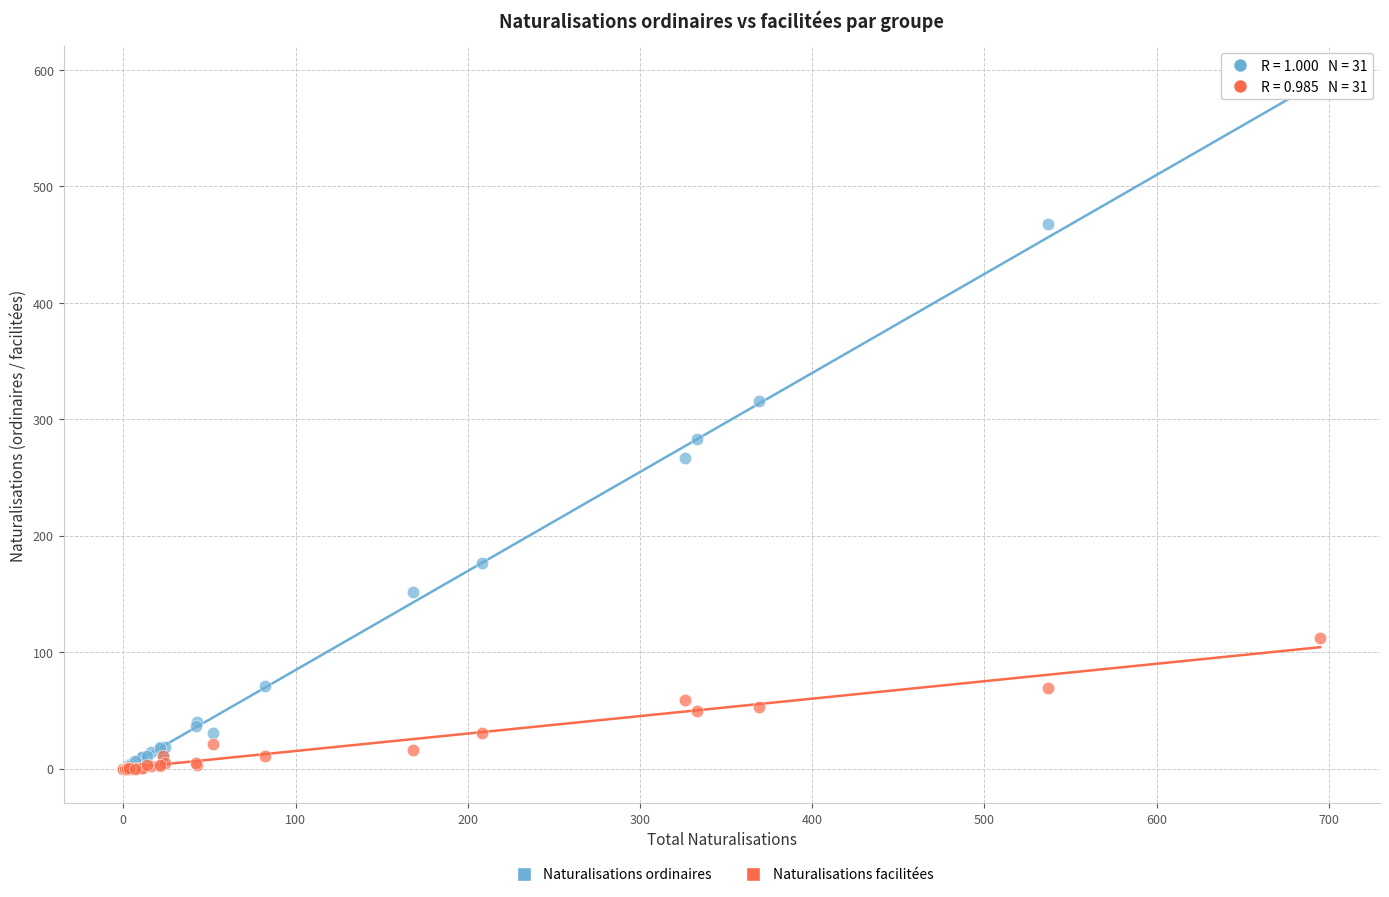

In the Naturalisations ordinaires series, what Y value is closest to 291?

283